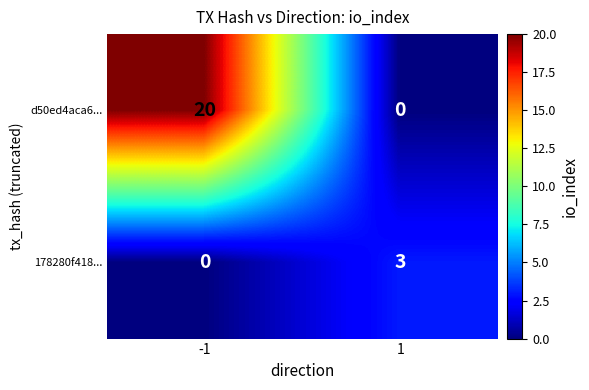

Rank the series by their average value, from lowest to highest.

178280f418..., d50ed4aca6...